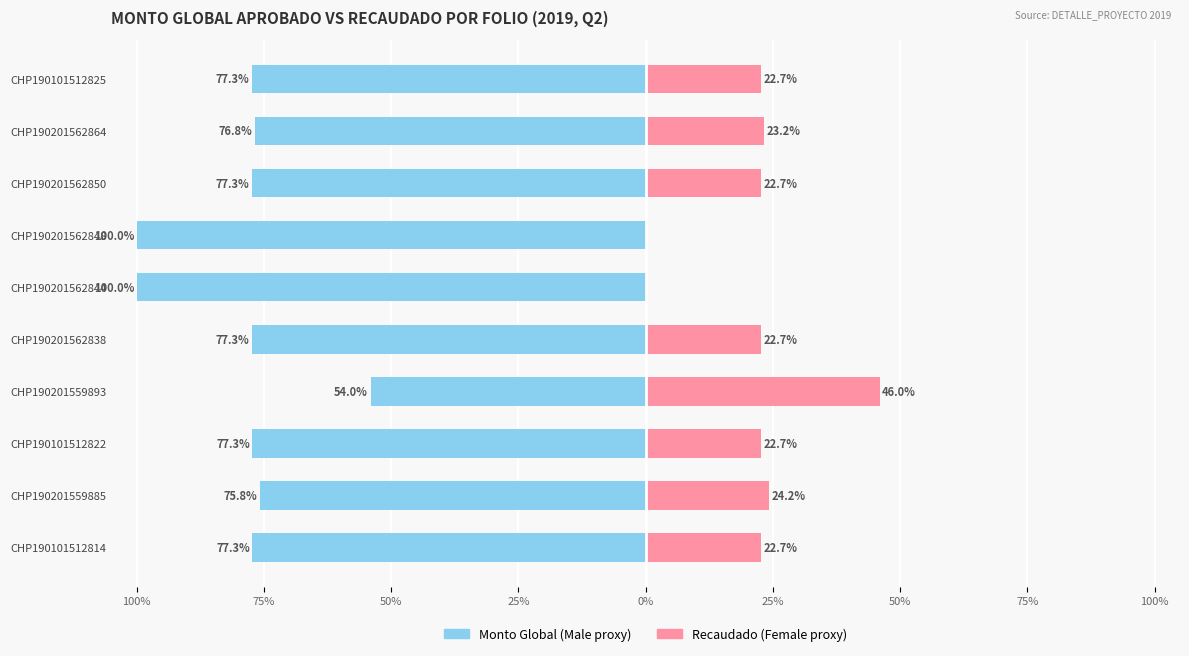

What is the sum of all Male values?

-793.1